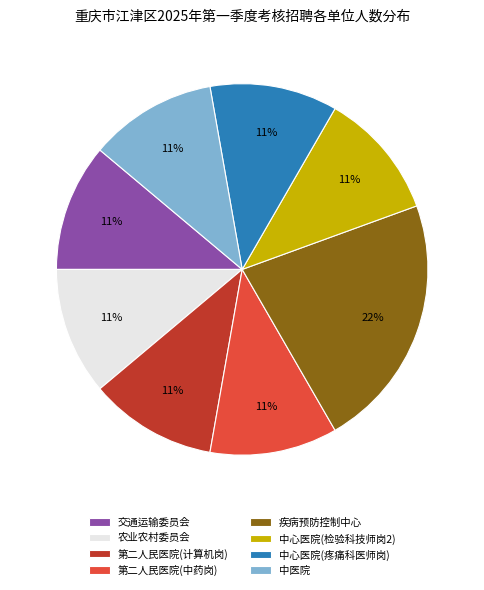

To the nearest percent, what percentage of the pie is 农业农村委员会?

11%